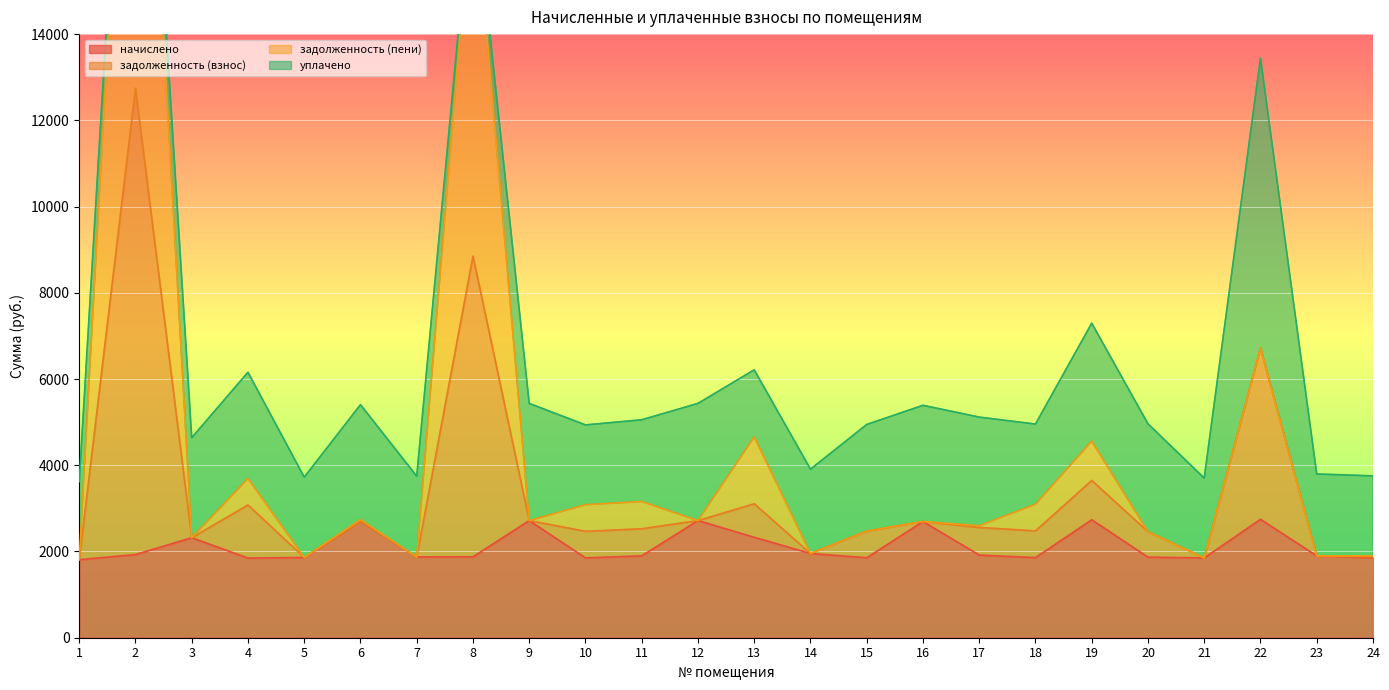

What is the lowest value of the начислено series?

1810.3